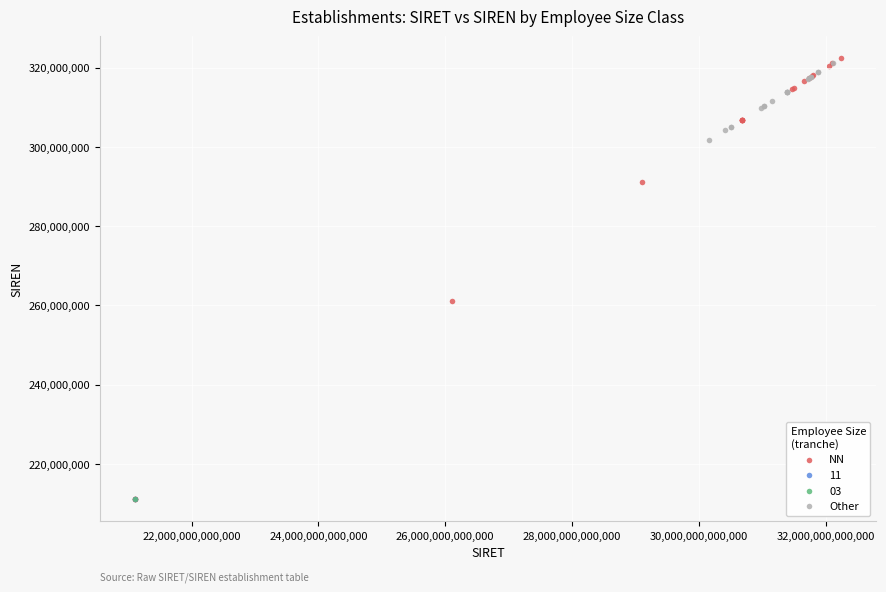

What are all the series names shown in the legend?

NN, 11, 03, Other